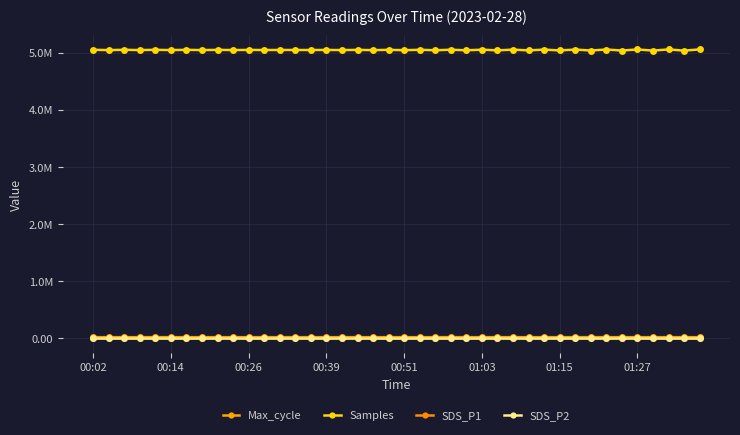

True or false: Samples and SDS_P1 intersect in this chart.

False